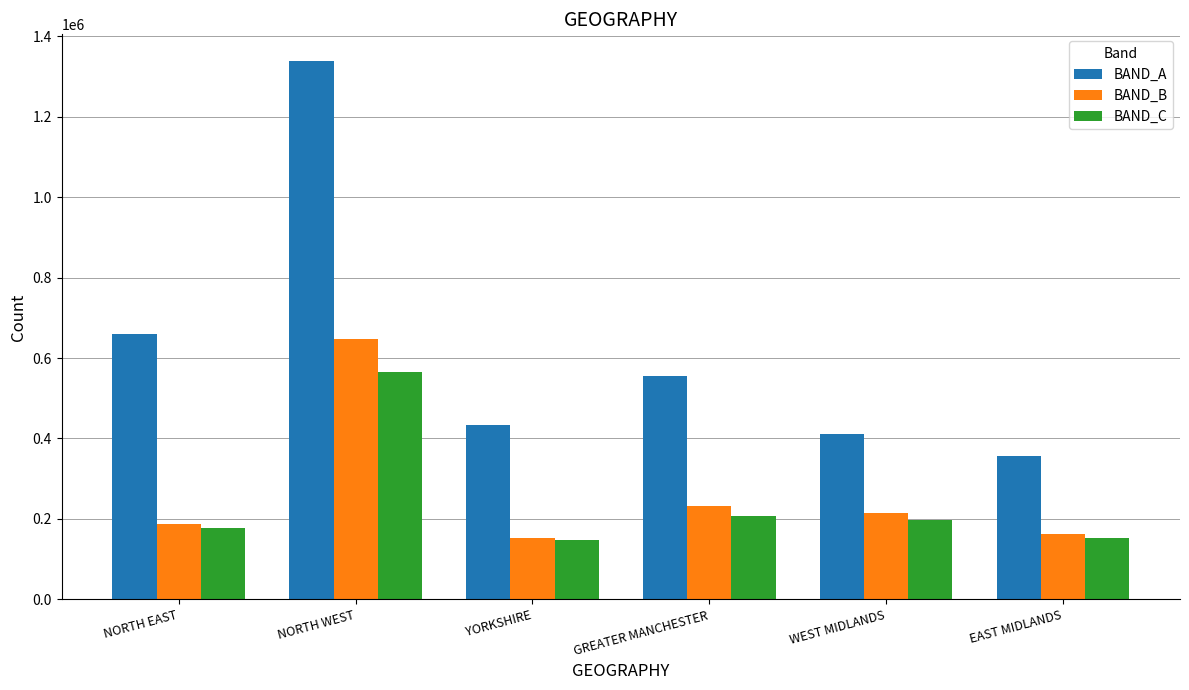

How many bars are there in total?

18